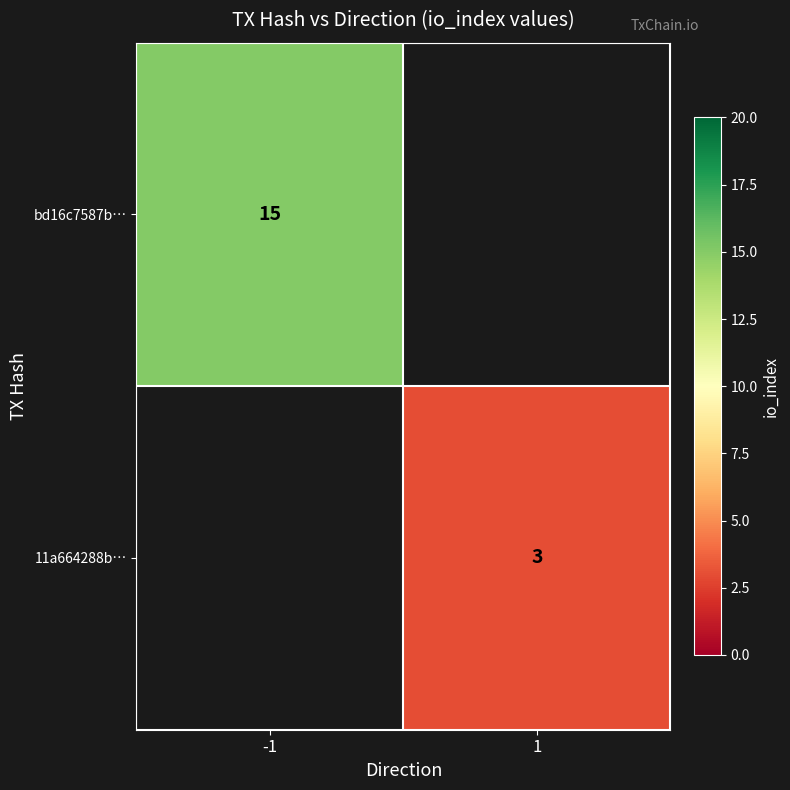

True or false: bd16c7587b… has a value of 4 at -1.

False